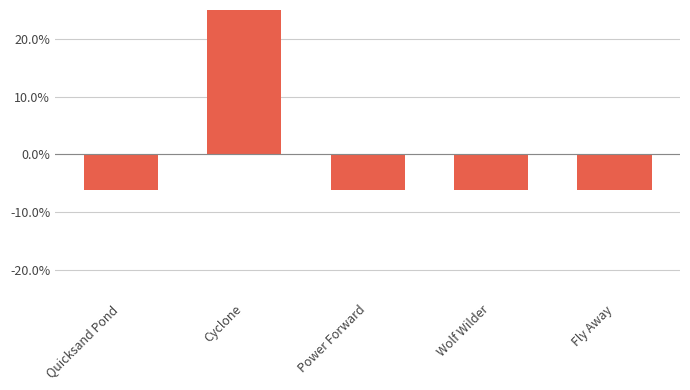

Are the bars horizontal?

No